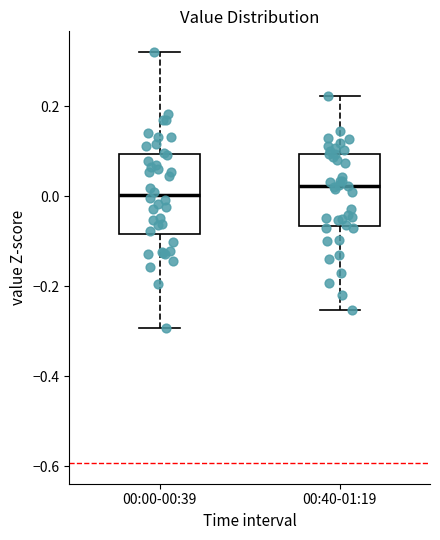

Reading left to right, read every box against the y-axis: the position of its median line, the range the box covers, and the ends of its whiskers. The values are not printed on the chart, so give them approximately, as read against the axis.

00:00-00:39: median 0.00, box -0.08 to 0.10, whiskers -0.30 to 0.32
00:40-01:19: median 0.02, box -0.06 to 0.10, whiskers -0.26 to 0.22